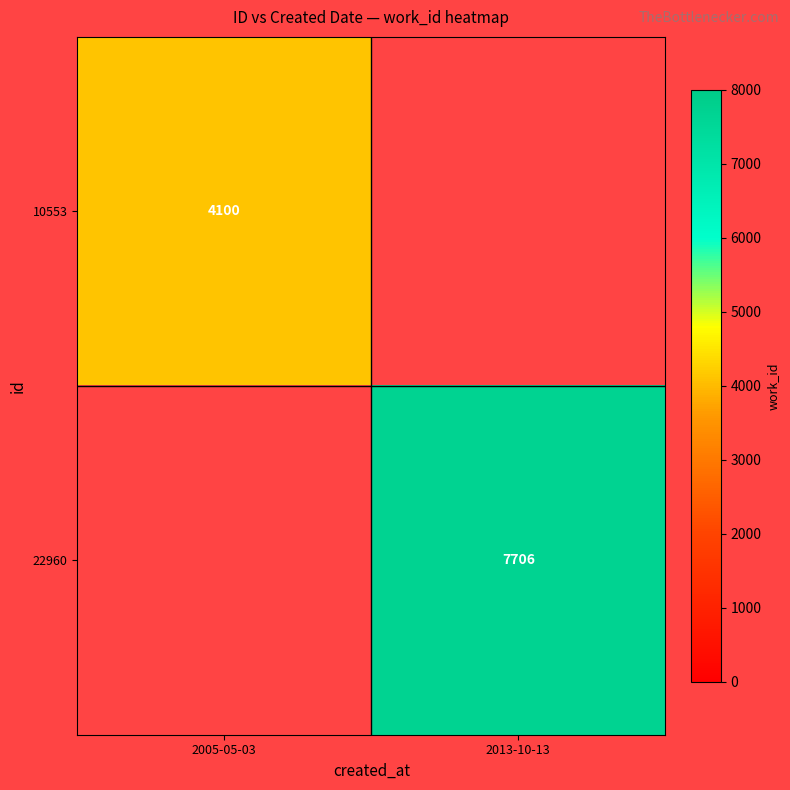

Which category has the lowest value across all series?

2013-10-13